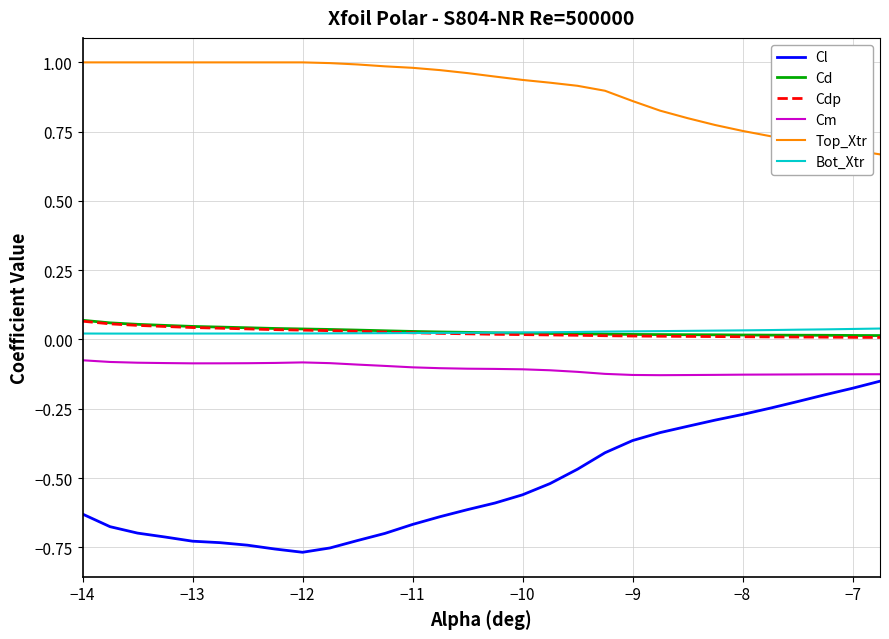

At how many categories does at least one series exceed 0?

30